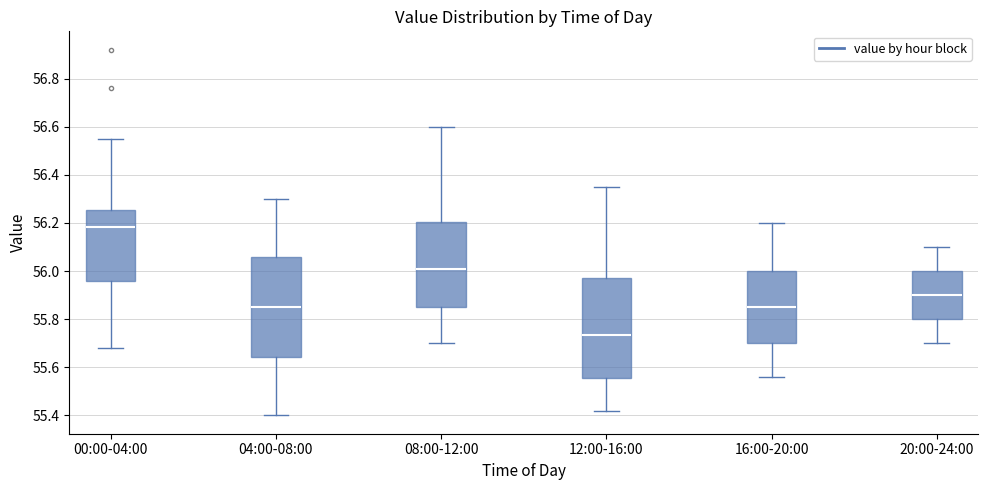

Reading left to right, read every box against the y-axis: the position of its median line, the range the box covers, and the ends of its whiskers. The values are not printed on the chart, so give them approximately, as read against the axis.

00:00-04:00: median 56.18, box 55.96 to 56.26, whiskers 55.68 to 56.56
04:00-08:00: median 55.86, box 55.64 to 56.06, whiskers 55.40 to 56.30
08:00-12:00: median 56.02, box 55.86 to 56.20, whiskers 55.70 to 56.60
12:00-16:00: median 55.74, box 55.56 to 55.98, whiskers 55.42 to 56.36
16:00-20:00: median 55.86, box 55.70 to 56.00, whiskers 55.56 to 56.20
20:00-24:00: median 55.90, box 55.80 to 56.00, whiskers 55.70 to 56.10